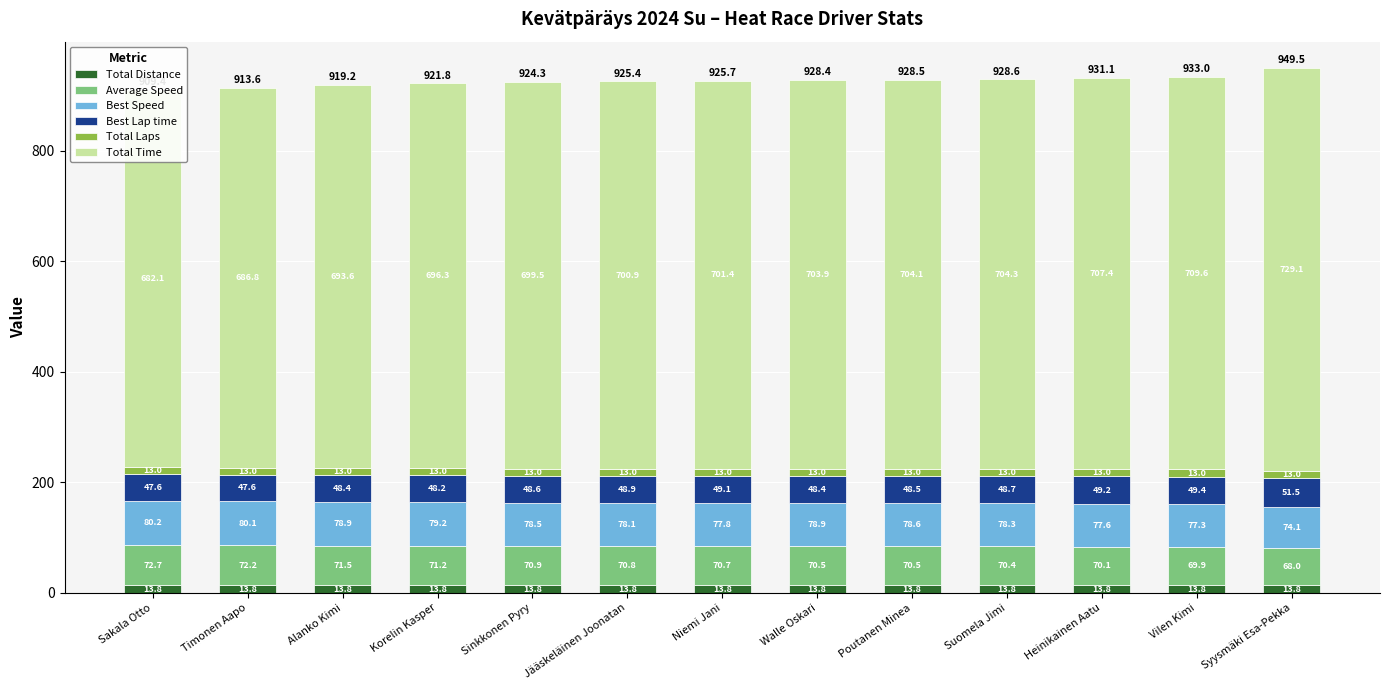

Is it true that Total Distance equals 6.0 at Korelin Kasper?

False